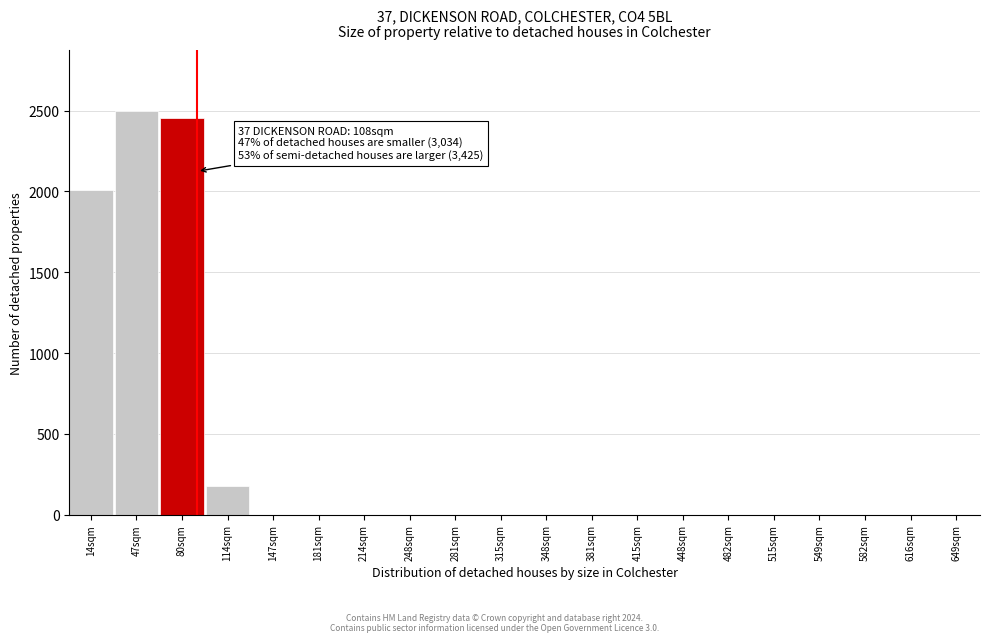

Reading left to right, what are all the values shown in this chart?

14sqm=2008.9	47sqm=2500.0	80sqm=2455.4	114sqm=178.6	147sqm=0.0	181sqm=0.0	214sqm=0.0	248sqm=0.0	281sqm=0.0	315sqm=0.0	348sqm=0.0	381sqm=0.0	415sqm=0.0	448sqm=0.0	482sqm=0.0	515sqm=0.0	549sqm=0.0	582sqm=0.0	616sqm=0.0	649sqm=0.0